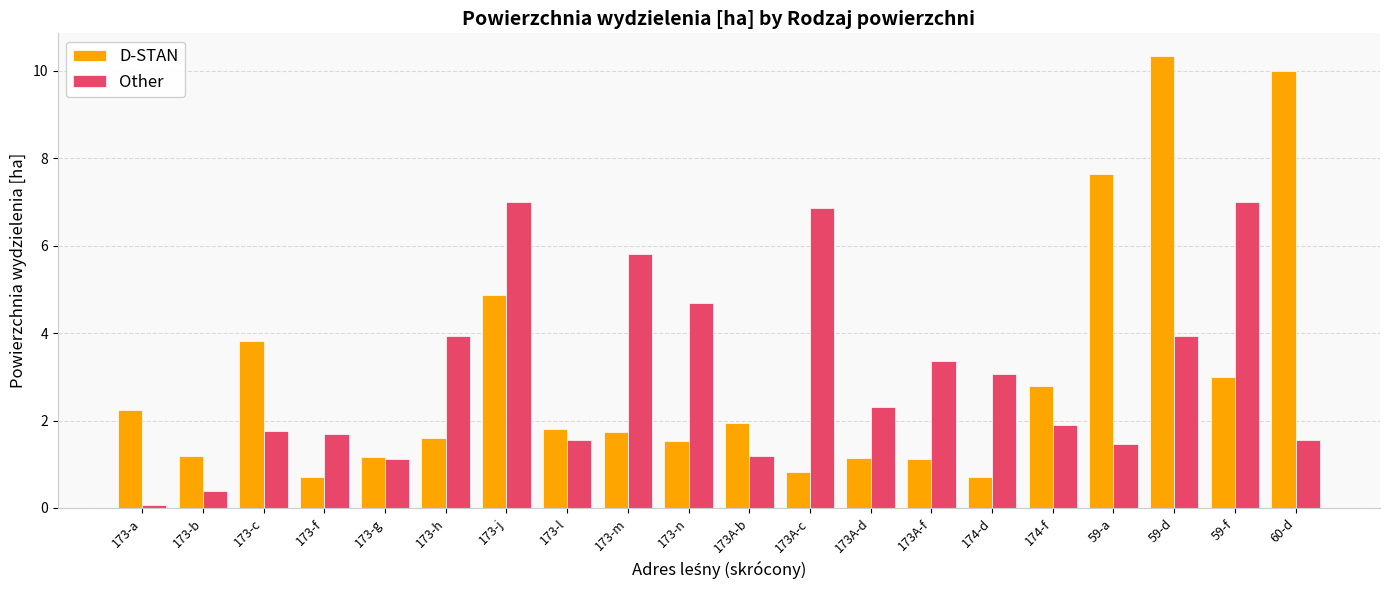

What are all the series names shown in the legend?

D-STAN, Other